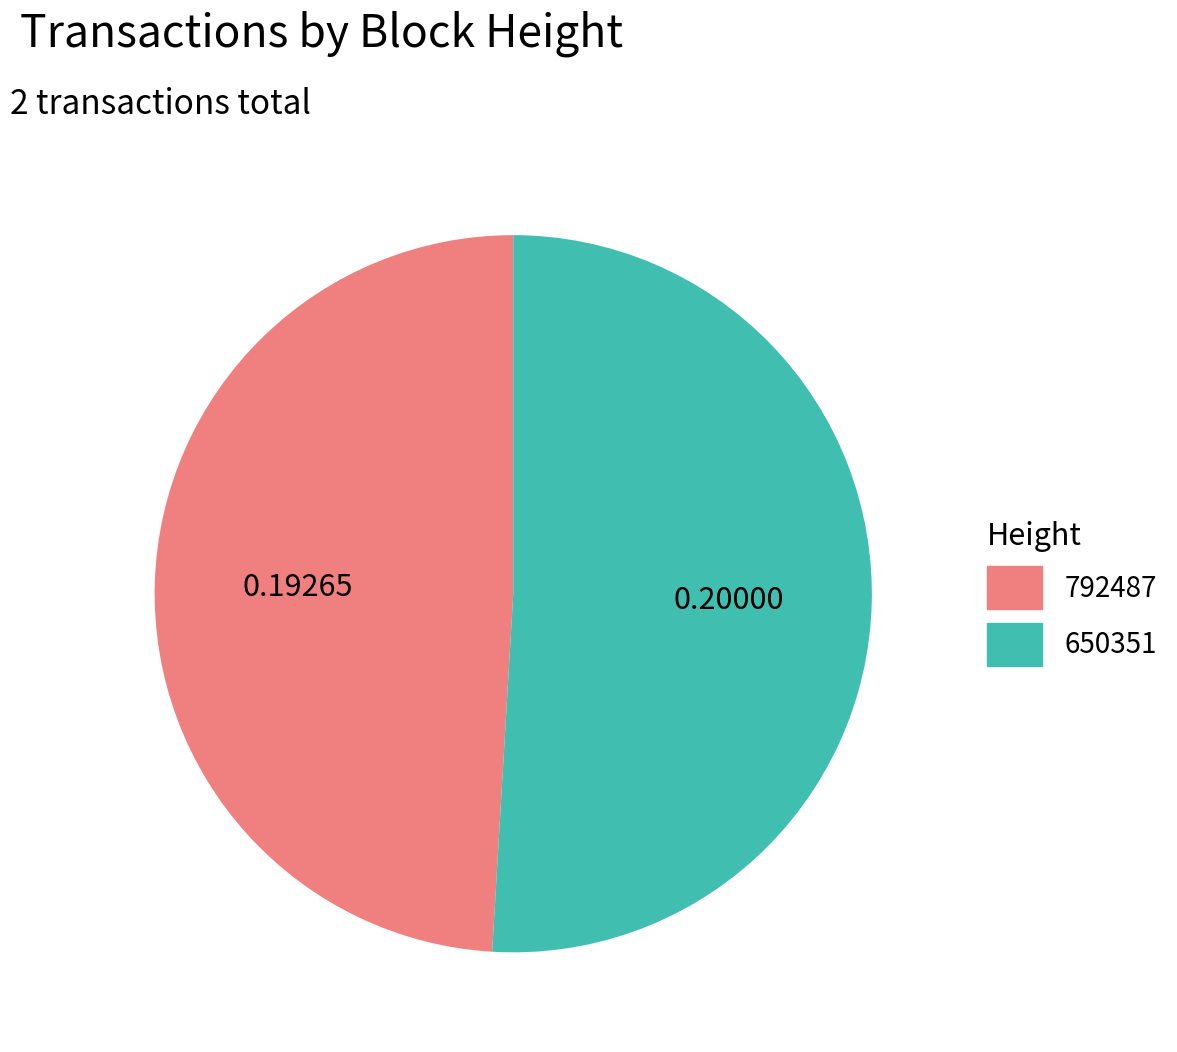

What is the smallest slice in the pie chart?

792487